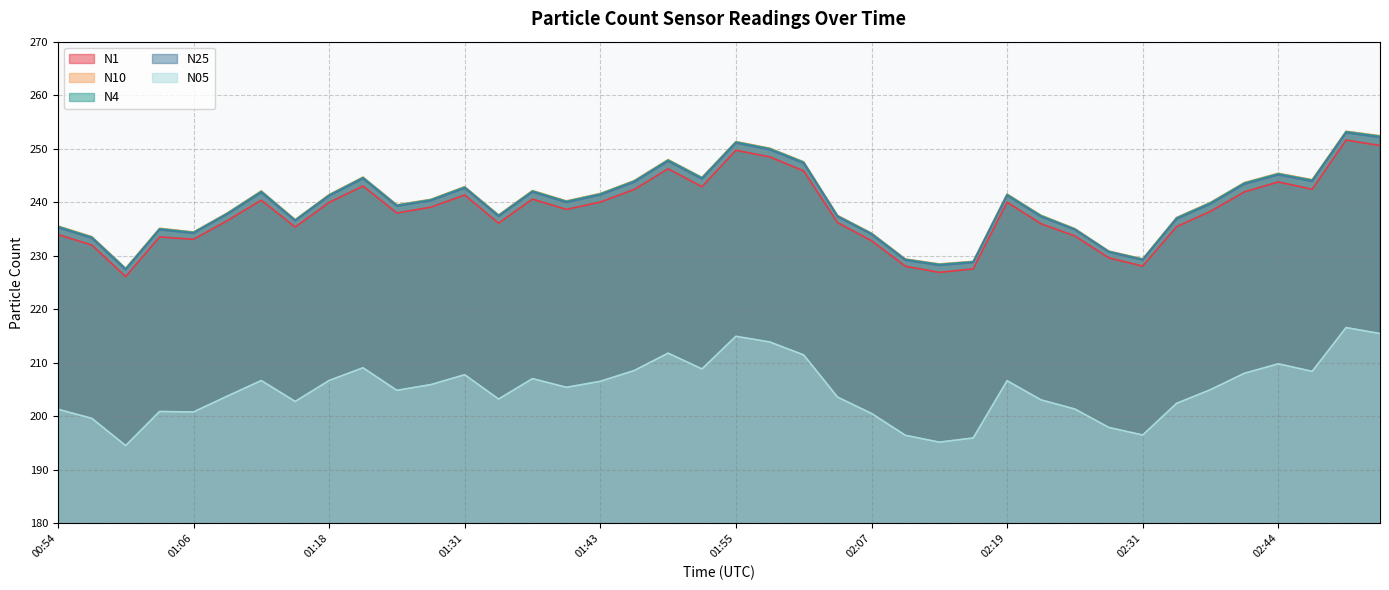

Where is N4 nearest to the value 240?

02:38